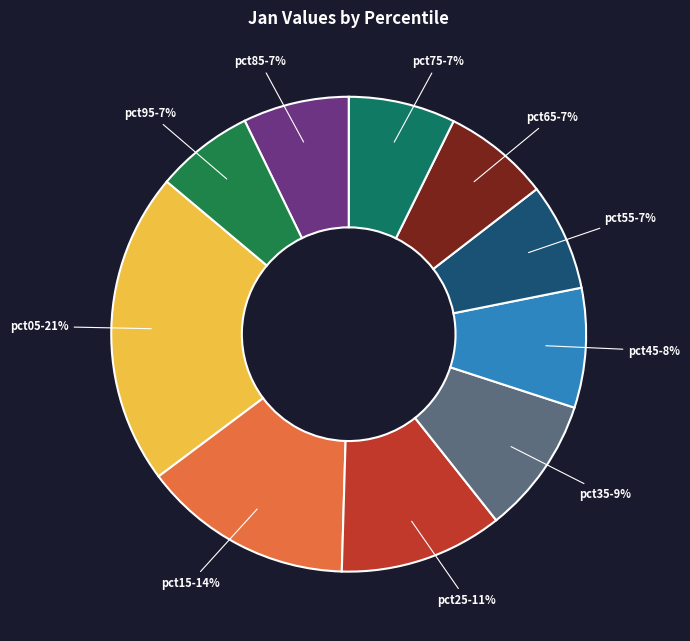

Approximately how many times larger is the value at pct35 compared to pct05?

0.4